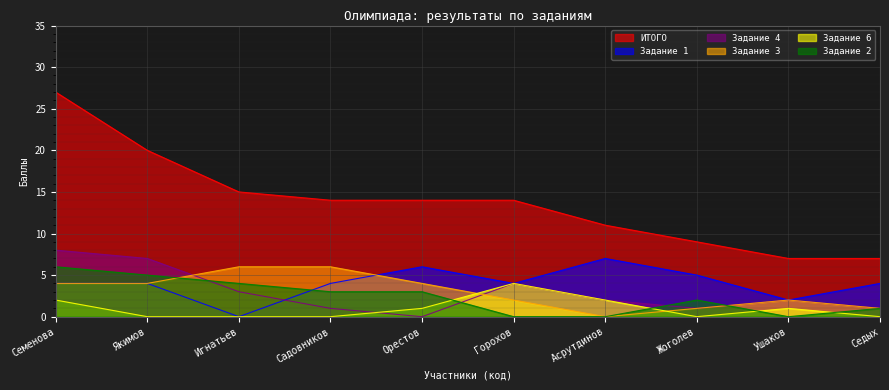

Which series has the largest total across all categories?

ИТОГО